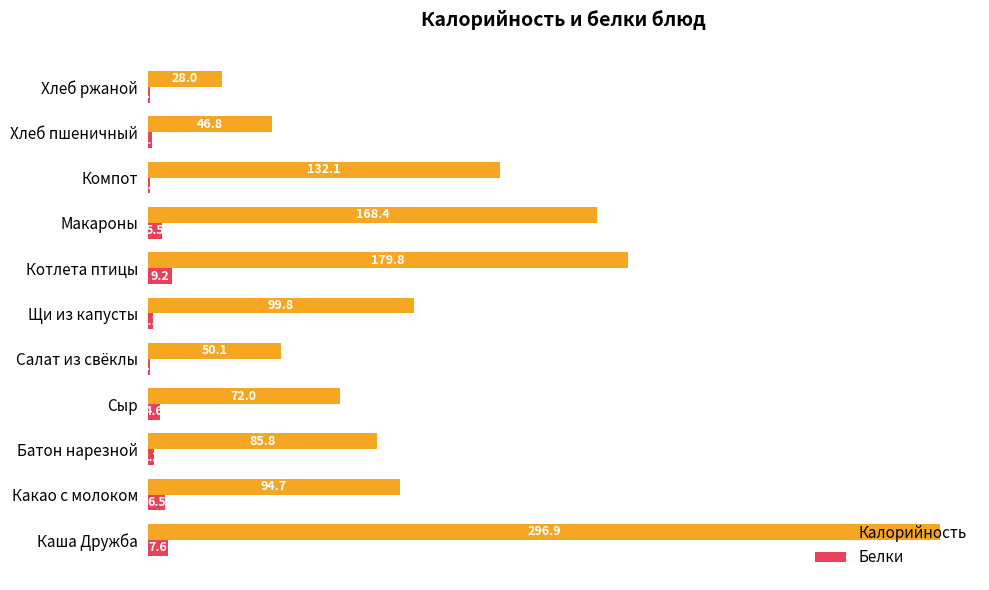

What is the sum of the Калорийность values at Щи из капусты and Каша Дружба?

396.7